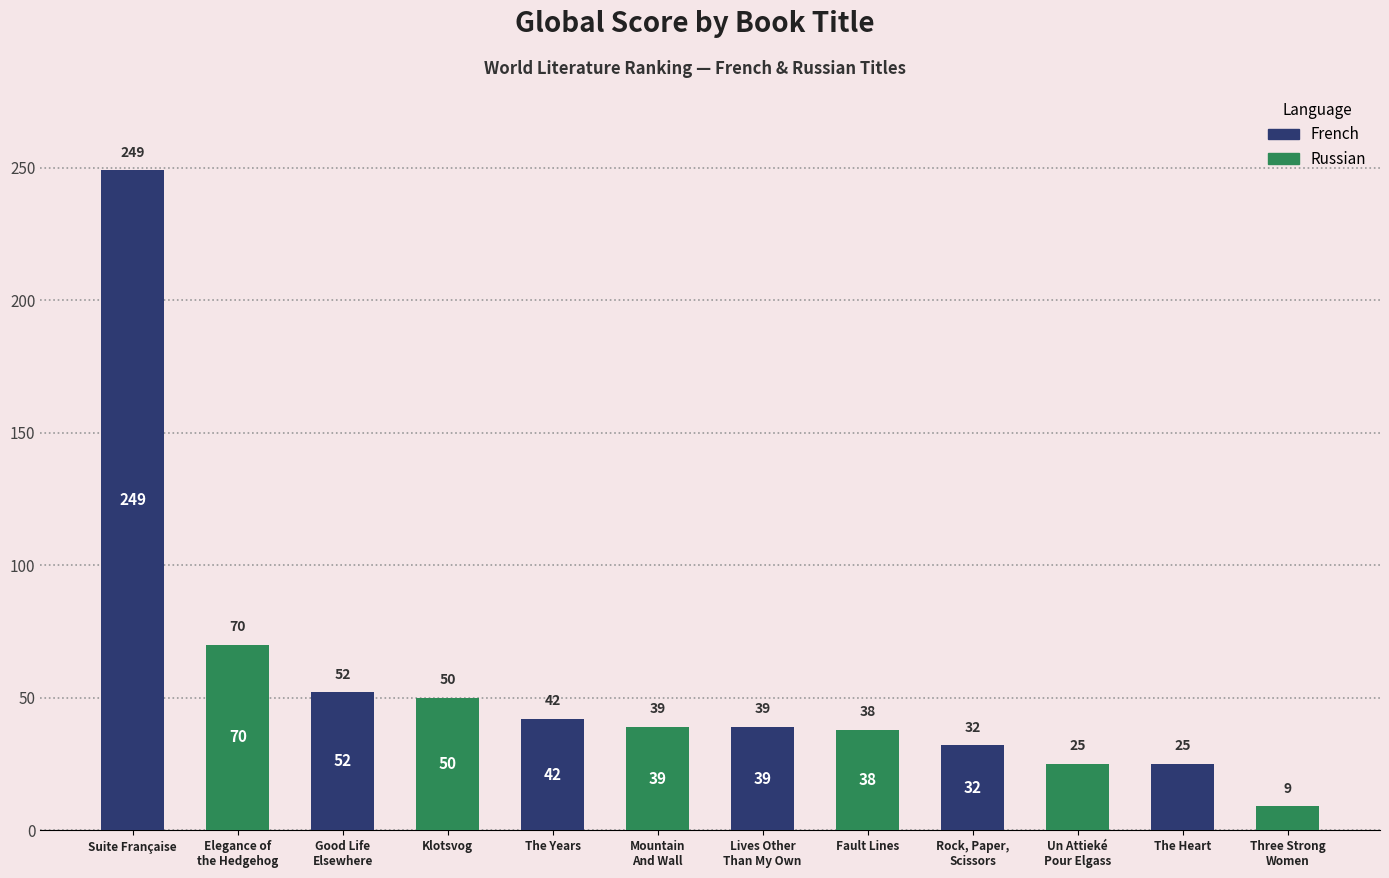

What is the label of the 8th bar from the left?

Fault Lines